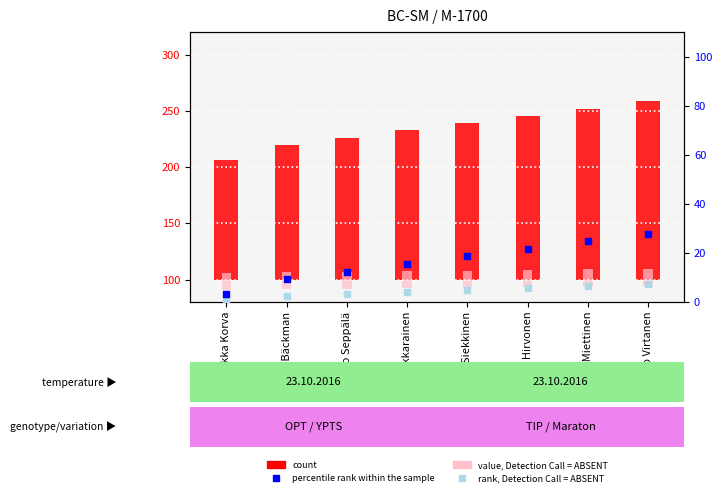

Which series has the largest total across all categories?

count